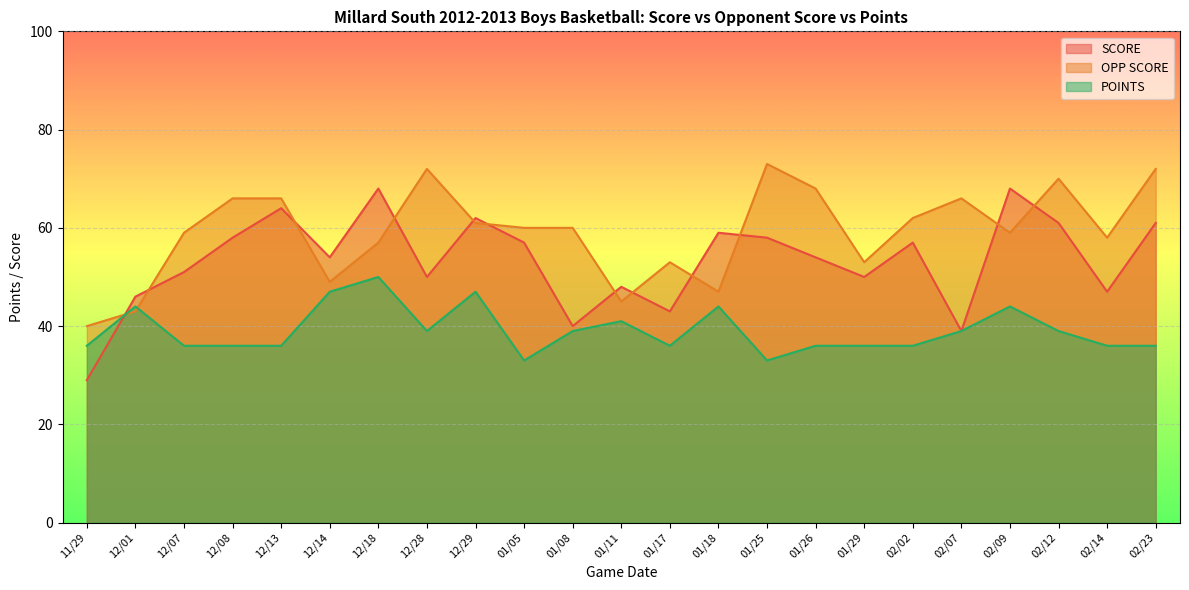

At how many categories does at least one series exceed 45?

22